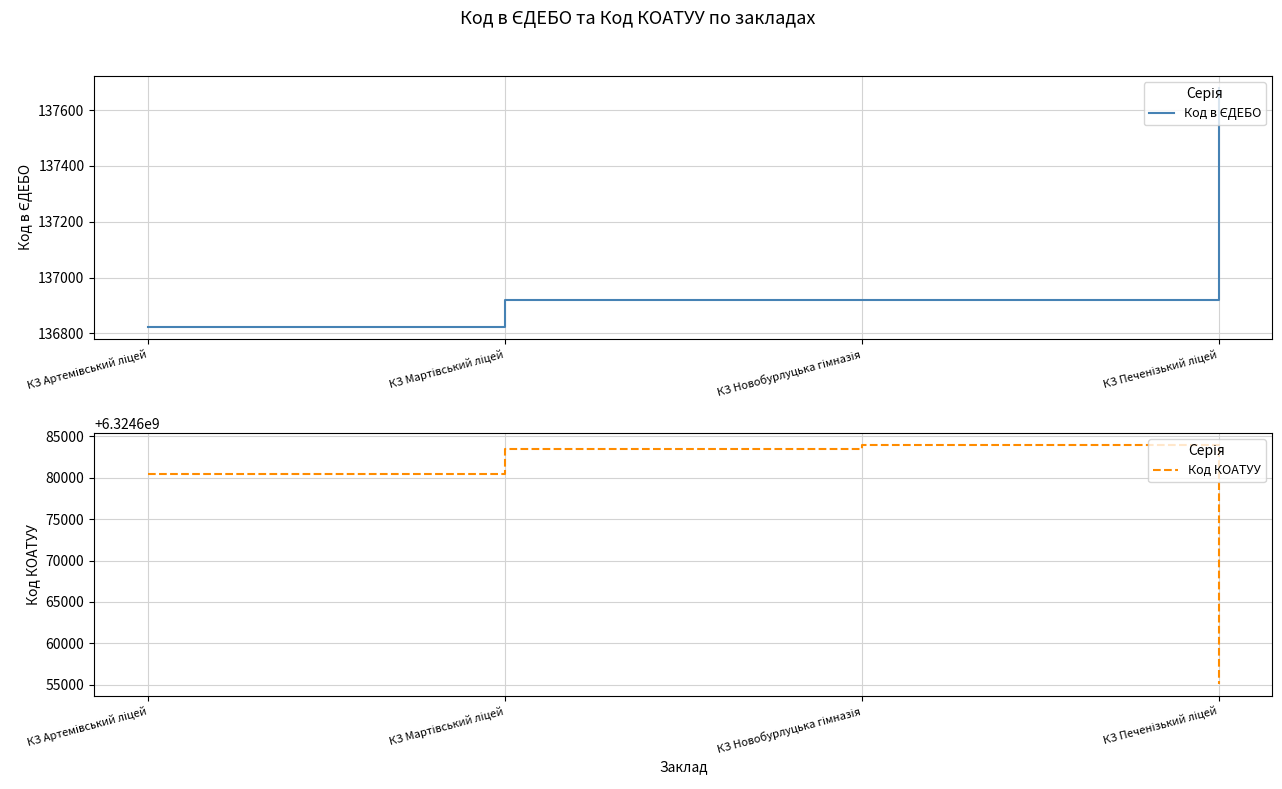

Reading right to left, list all the values displayed in this chart.

Код в ЄДЕБО: 137680	136920	136919	136823
Код КОАТУУ: 6324655100	6324684001	6324683501	6324680501